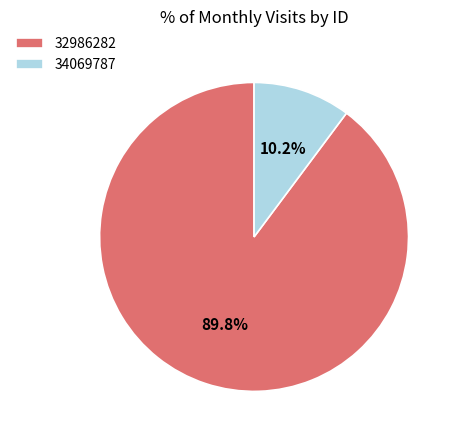

The 32986282 slice represents 90% of the pie. True or false?

True